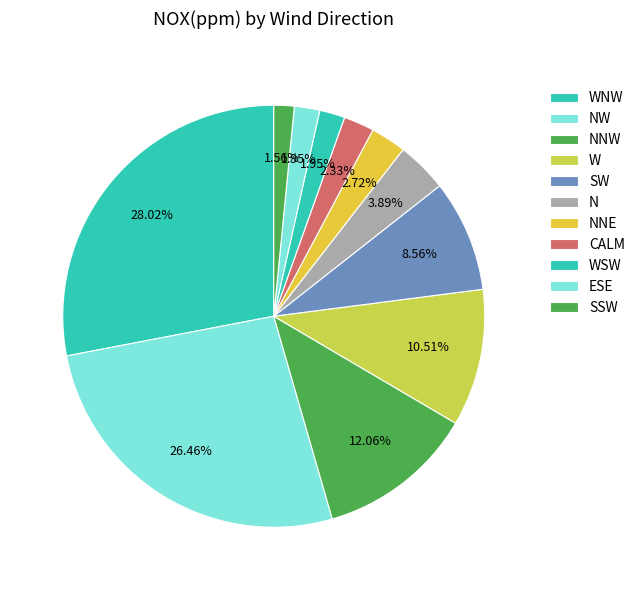

Combined, what portion of the pie is WSW and NW?

28.4%